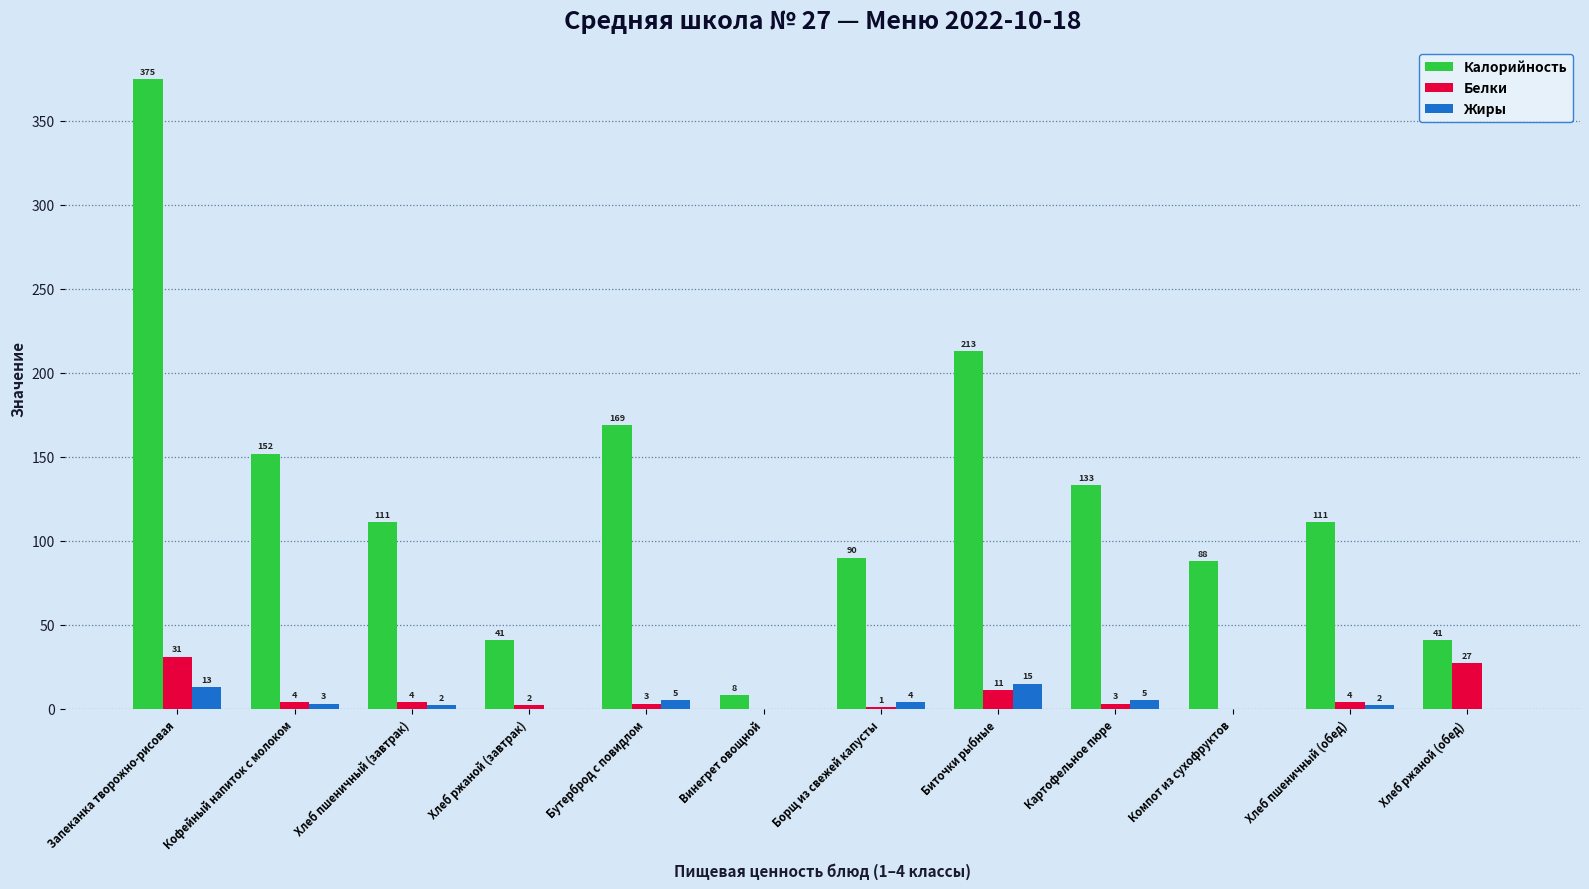

Reading left to right, list all the values displayed in this chart.

Калорийность: Запеканка творожно-рисовая=375	Кофейный напиток с молоком=152	Хлеб пшеничный (завтрак)=111	Хлеб ржаной (завтрак)=41	Бутерброд с повидлом=169	Винегрет овощной=8	Борщ из свежей капусты=90	Биточки рыбные=213	Картофельное пюре=133	Компот из сухофруктов=88	Хлеб пшеничный (обед)=111	Хлеб ржаной (обед)=41
Белки: Запеканка творожно-рисовая=31	Кофейный напиток с молоком=4	Хлеб пшеничный (завтрак)=4	Хлеб ржаной (завтрак)=2	Бутерброд с повидлом=3	Винегрет овощной=0	Борщ из свежей капусты=1	Биточки рыбные=11	Картофельное пюре=3	Компот из сухофруктов=0	Хлеб пшеничный (обед)=4	Хлеб ржаной (обед)=27
Жиры: Запеканка творожно-рисовая=13	Кофейный напиток с молоком=3	Хлеб пшеничный (завтрак)=2	Хлеб ржаной (завтрак)=0	Бутерброд с повидлом=5	Винегрет овощной=0	Борщ из свежей капусты=4	Биточки рыбные=15	Картофельное пюре=5	Компот из сухофруктов=0	Хлеб пшеничный (обед)=2	Хлеб ржаной (обед)=0